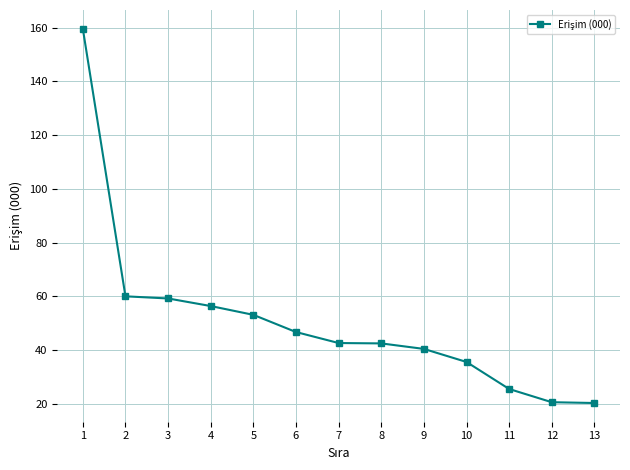

What is the value of the 13th point from the left?

20.4